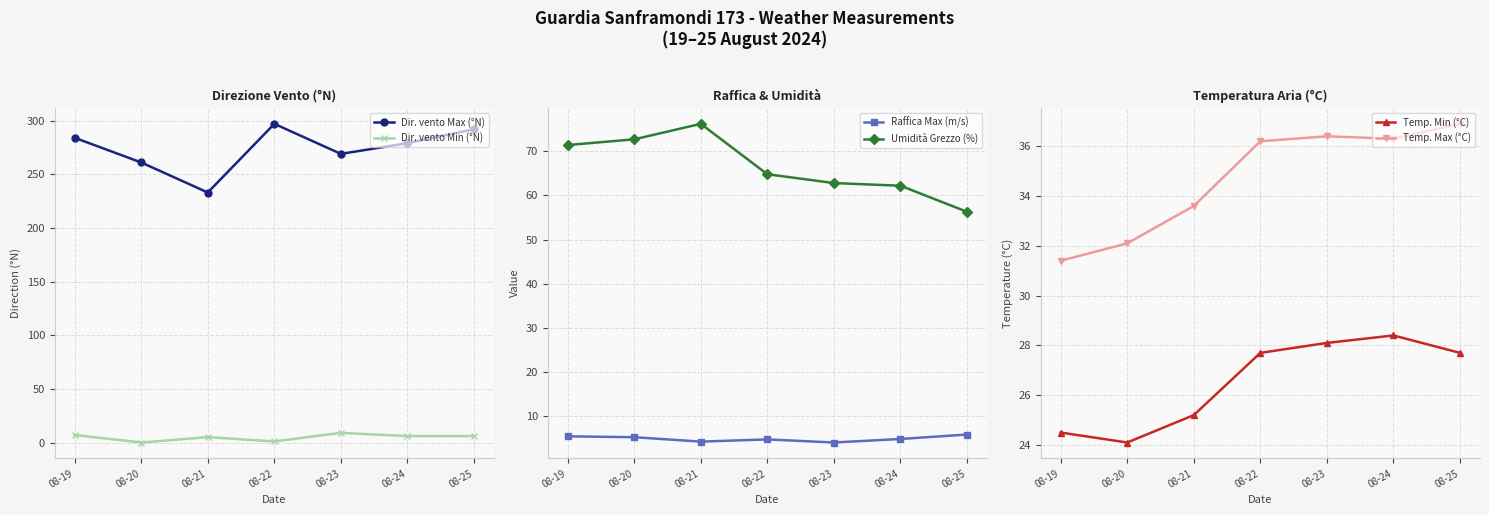

True or false: Temp. Min (°C) and Raffica Max (m/s) cross at least once.

False